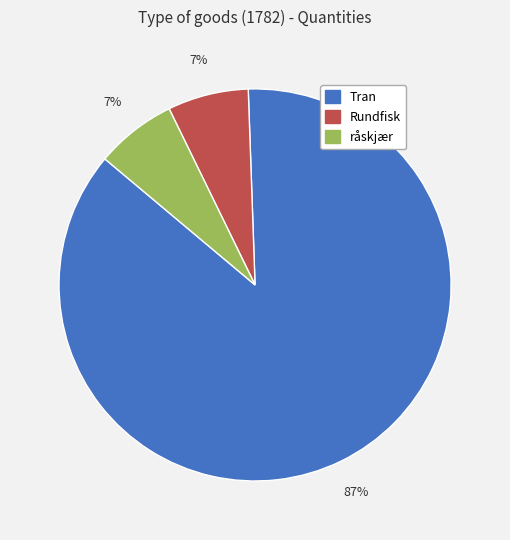

Between Tran and Rundfisk, which is larger?

Tran